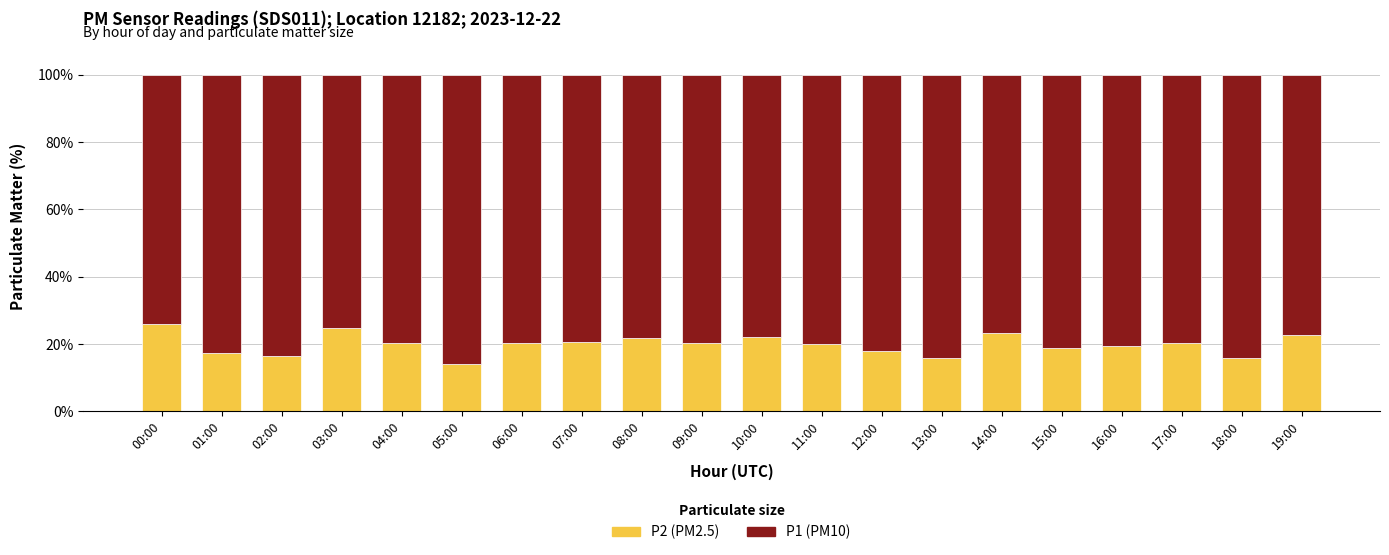

Read the P2 (PM2.5) value at 08:00.

21.7